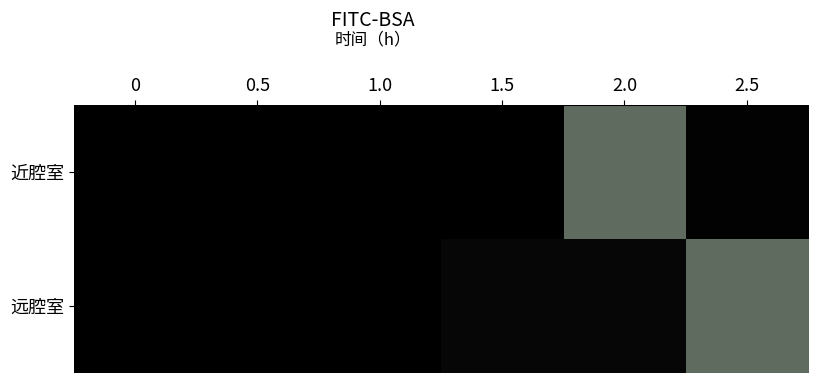

Which series changed the most between 0.5 and 2.0?

近腔室